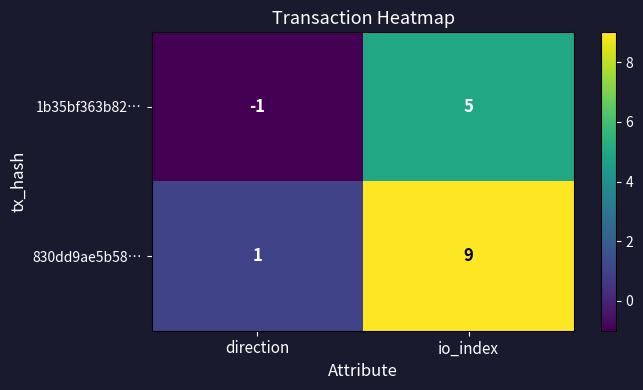

What is the highest value of the 830dd9ae5b58… series?

9